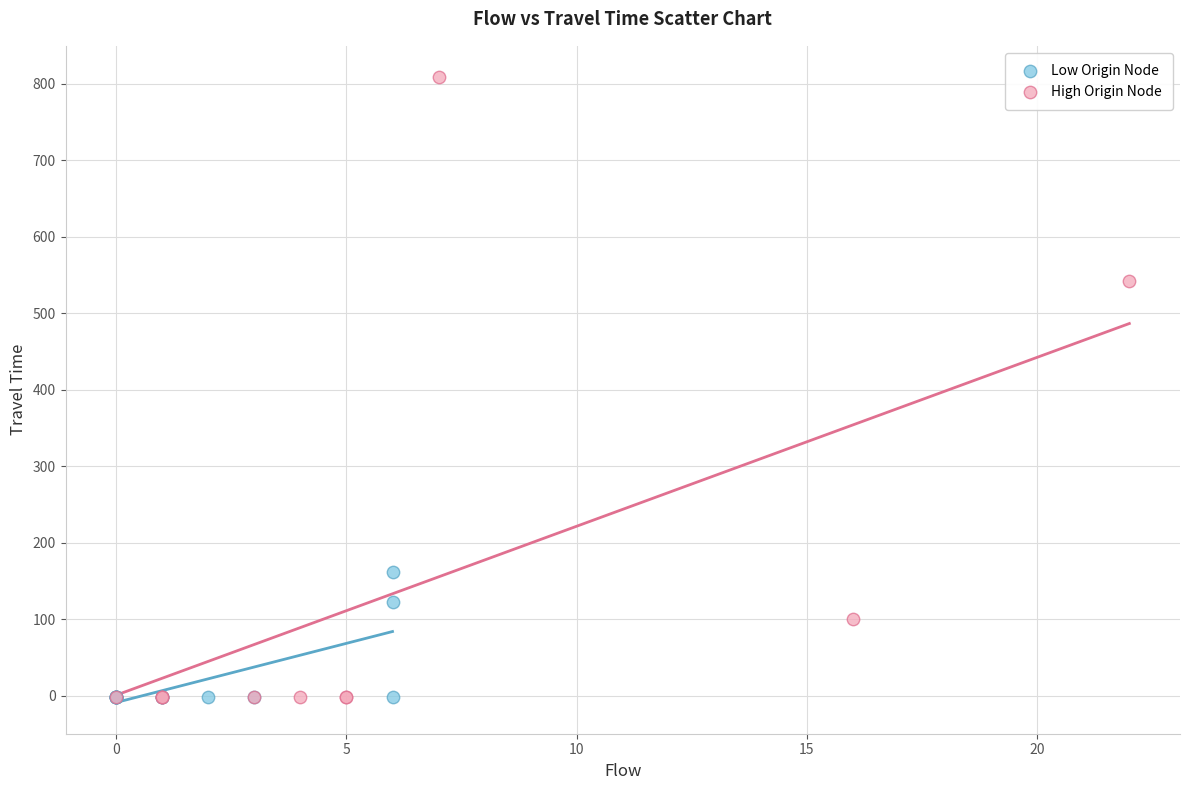

Which series contains the highest Y value?

High Origin Node